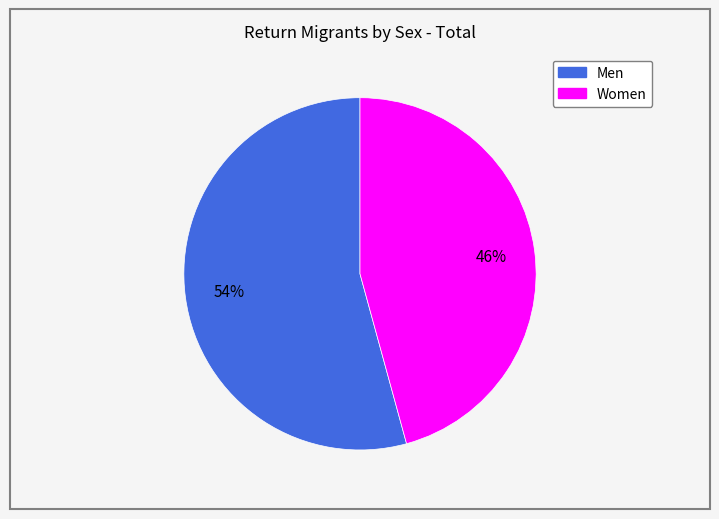

True or false: Women accounts for 56% of the total.

False